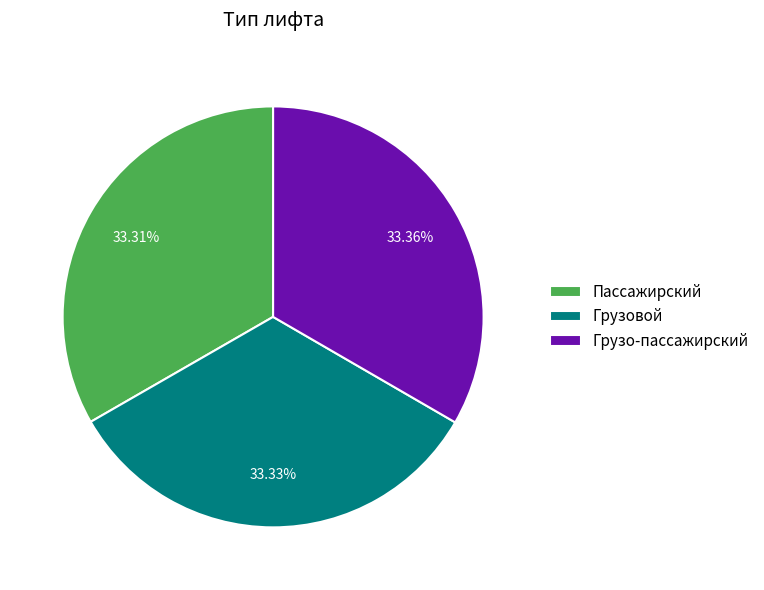

Count the number of slices in the pie.

3